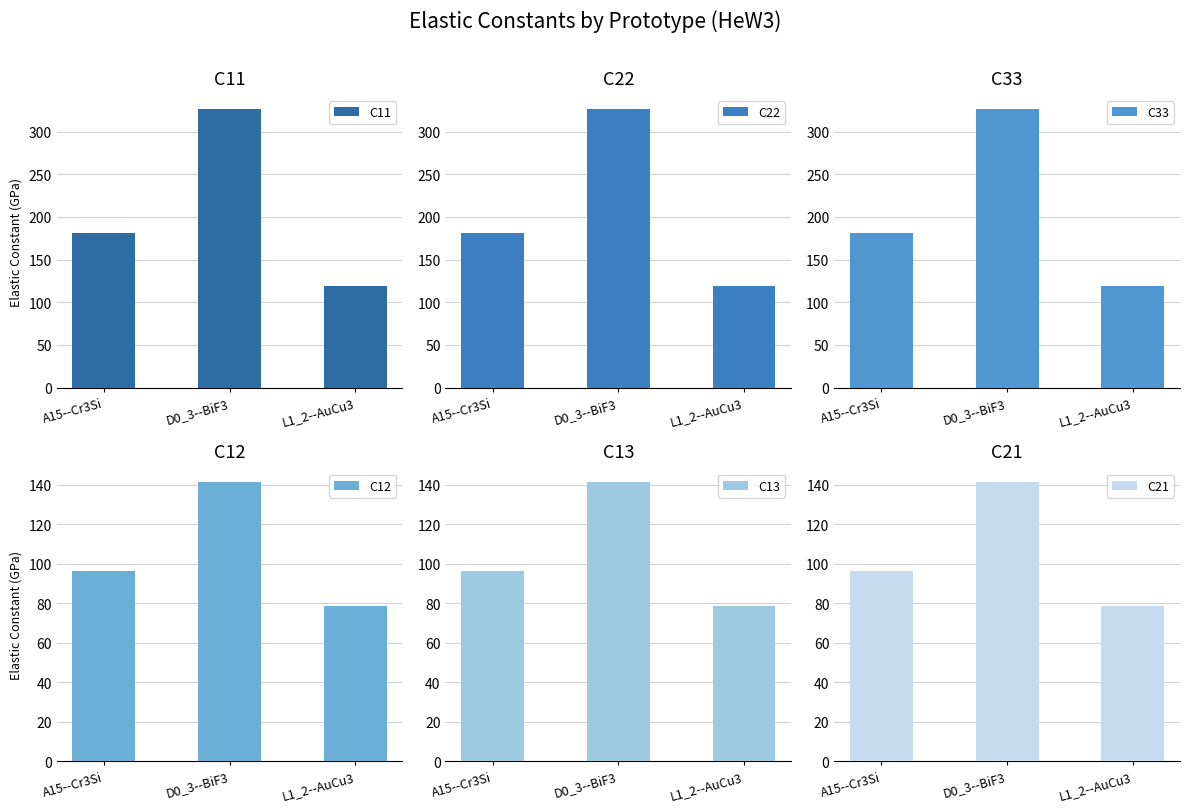

At which category is the sum across all series the highest?

D0_3--BiF3